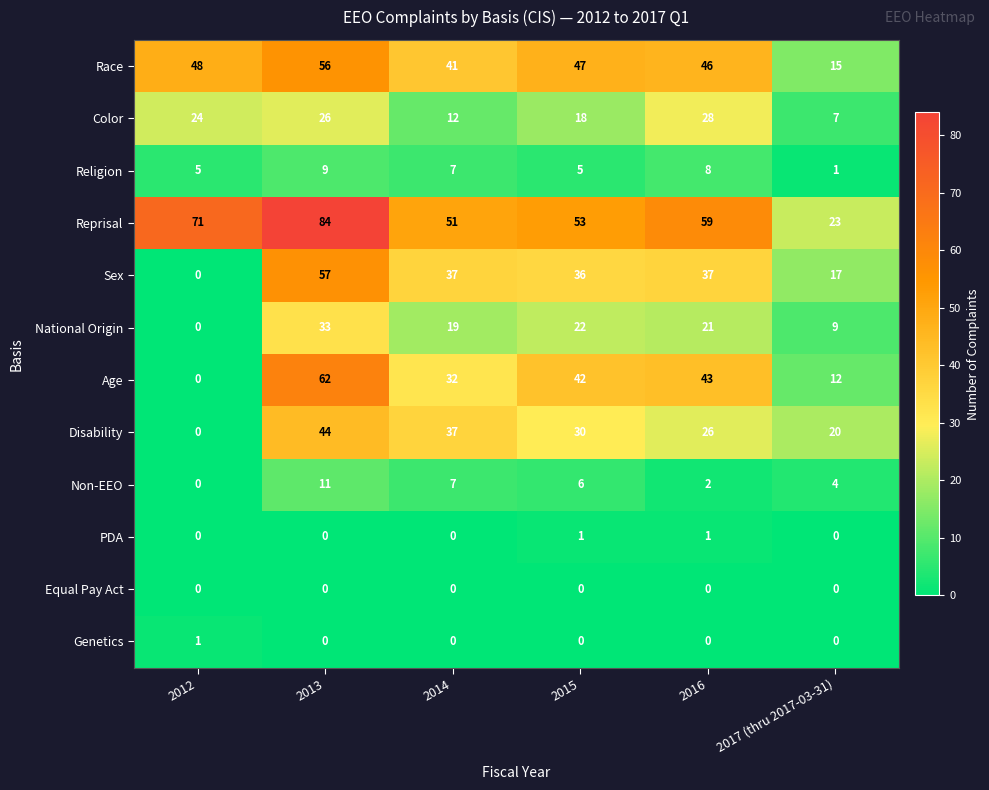

What is the maximum value shown in the chart?

84